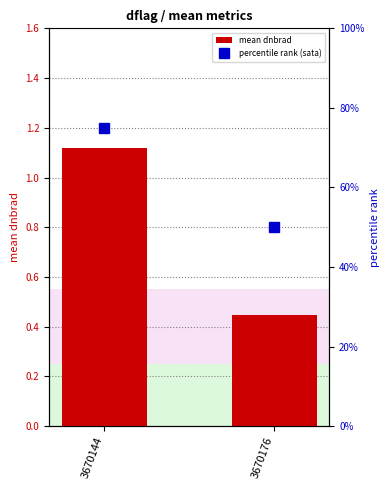

How many groups of bars are there?

2